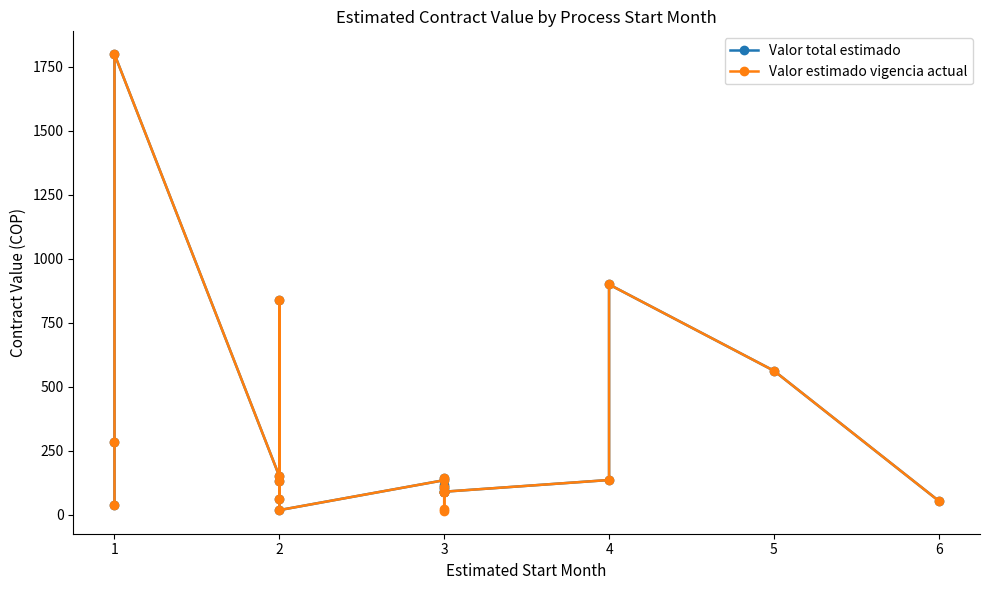

How many values in the Valor estimado vigencia actual series are below 132?

10